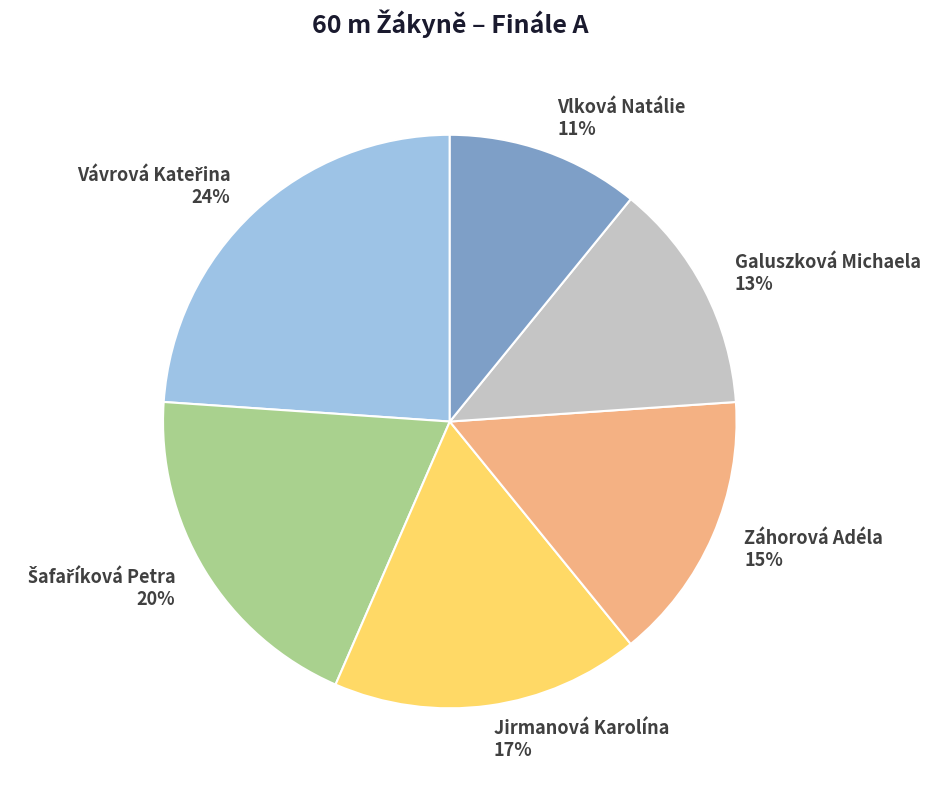

To the nearest percent, what is the combined percentage of Vlková Natálie and Záhorová Adéla?

26%